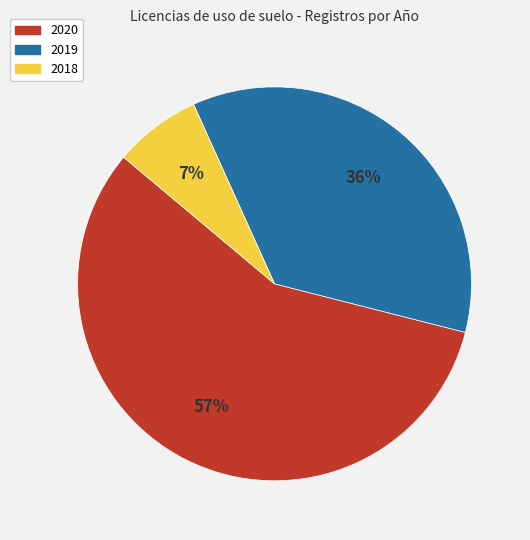

Approximately how many times larger is the value at 2019 compared to 2020?

0.6